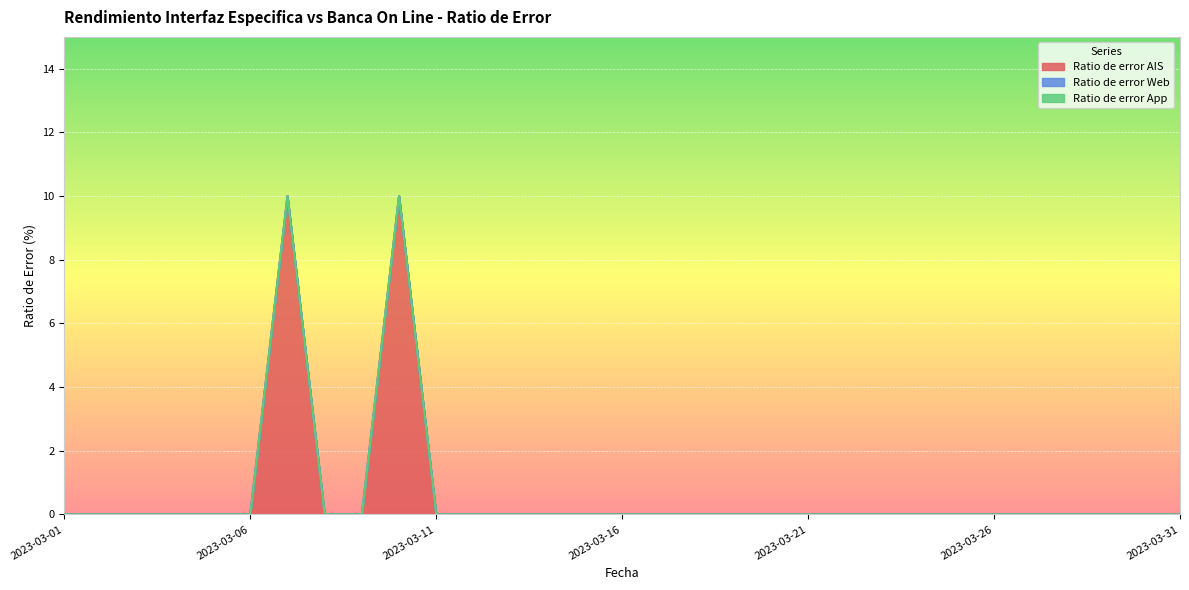

Rank the series at 2023-03-24 from highest to lowest value.

Ratio de error AIS, Ratio de error Web, Ratio de error App